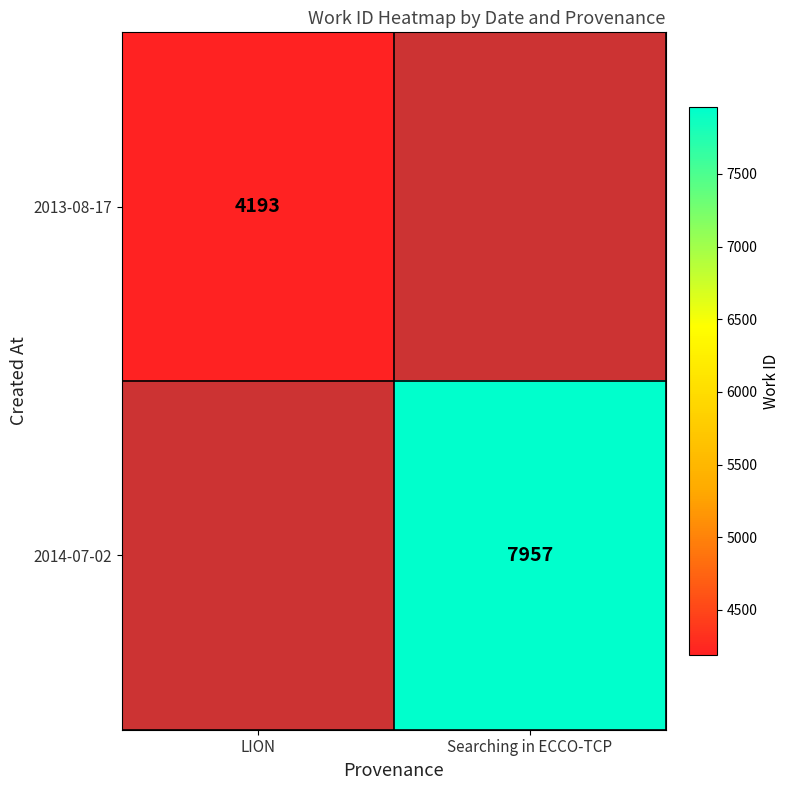

Is the value of 2014-07-02 at Searching in ECCO-TCP greater than the value of 2013-08-17 at LION?

Yes